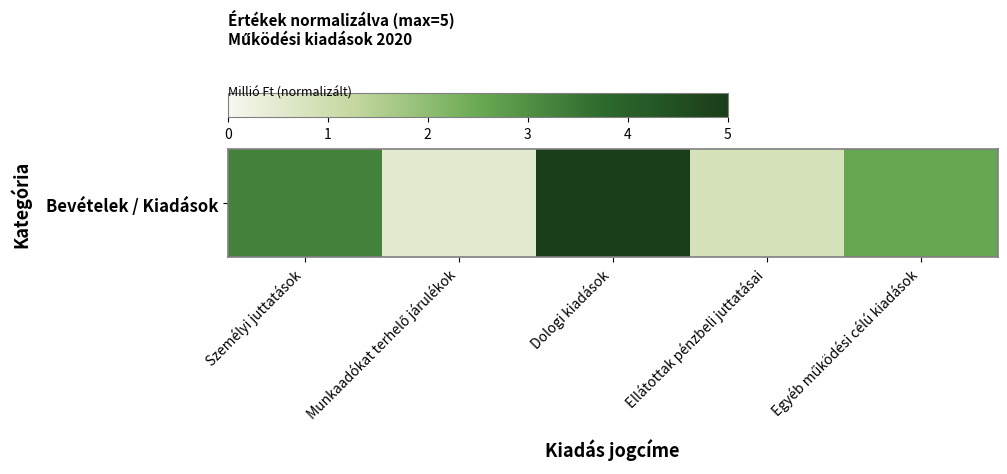

What is the difference between the second highest and minimum values?

2.7